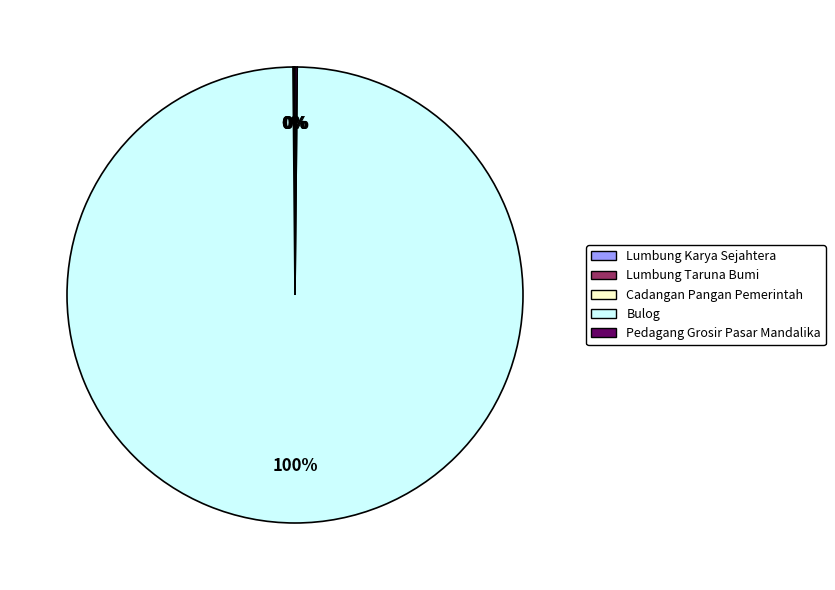

Is there any slice that represents more than half of the pie?

Yes